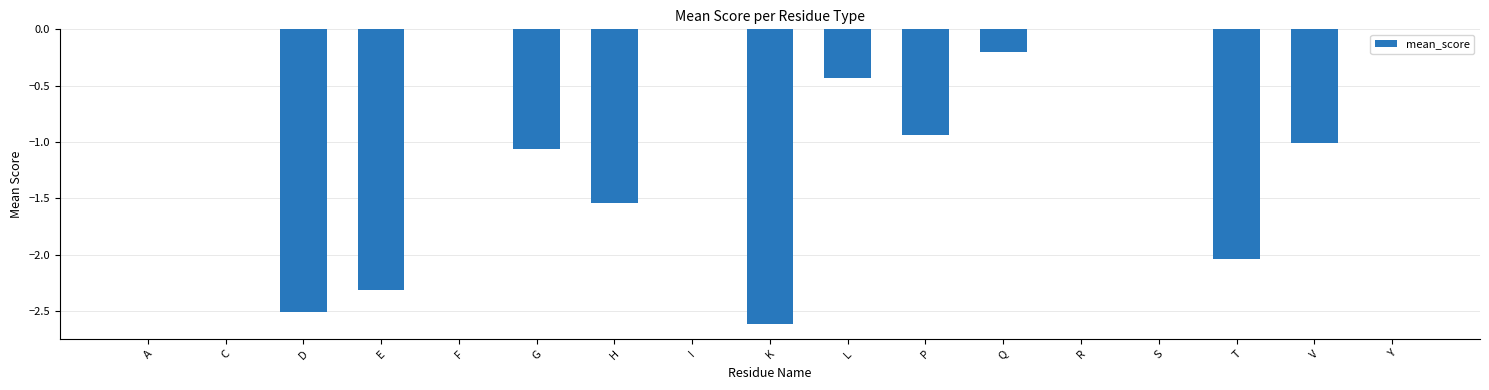

Count the number of categories in the chart.

17